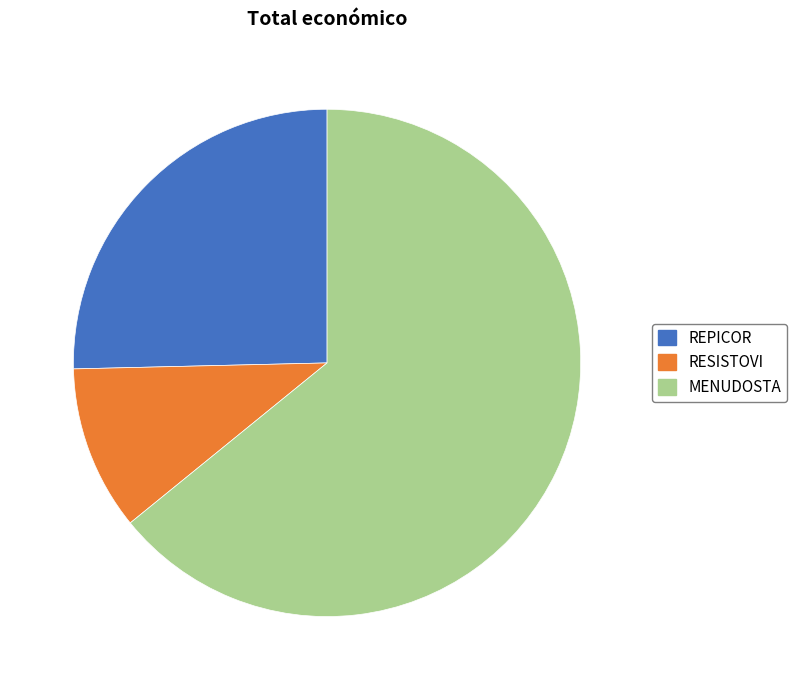

Combined, do MENUDOSTA and RESISTOVI account for over 50%?

Yes